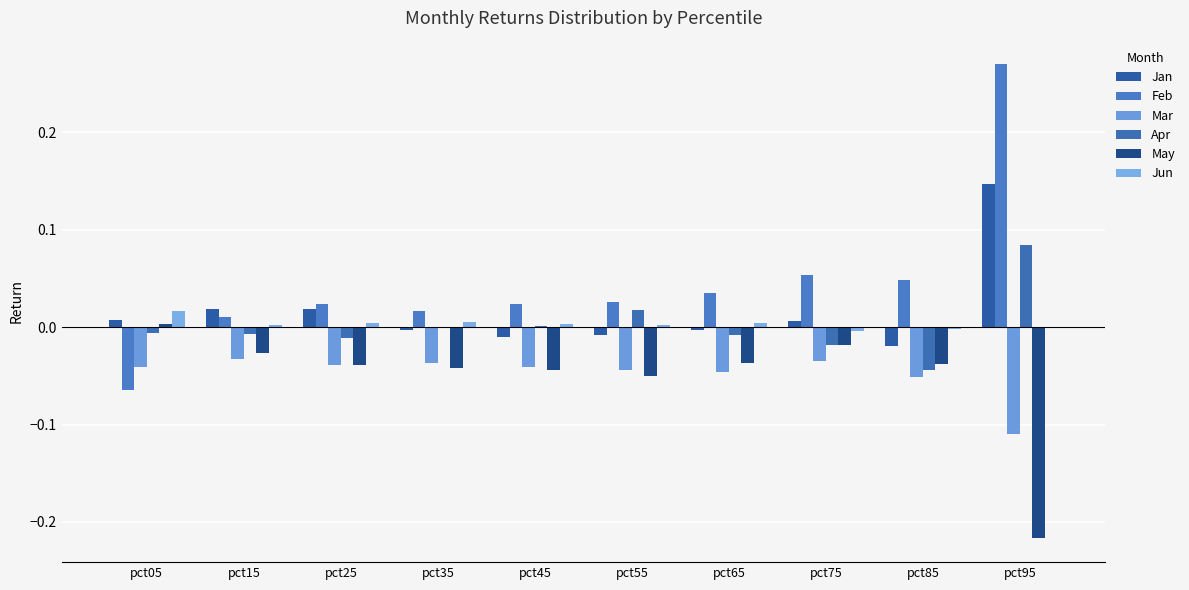

Are the bars grouped side by side (vs. stacked)?

Yes